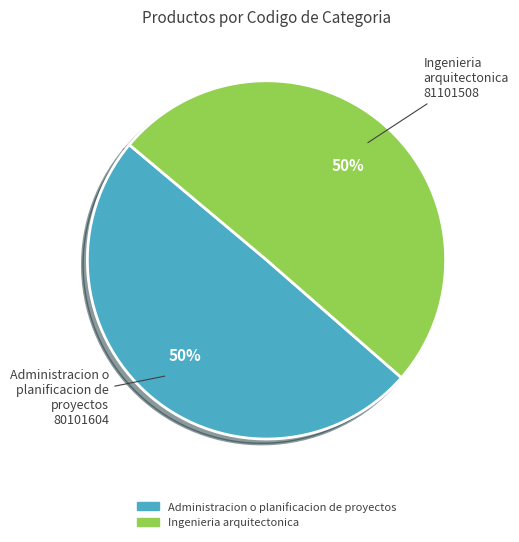

True or false: Administracion o planificacion de proyectos accounts for 35% of the total.

False